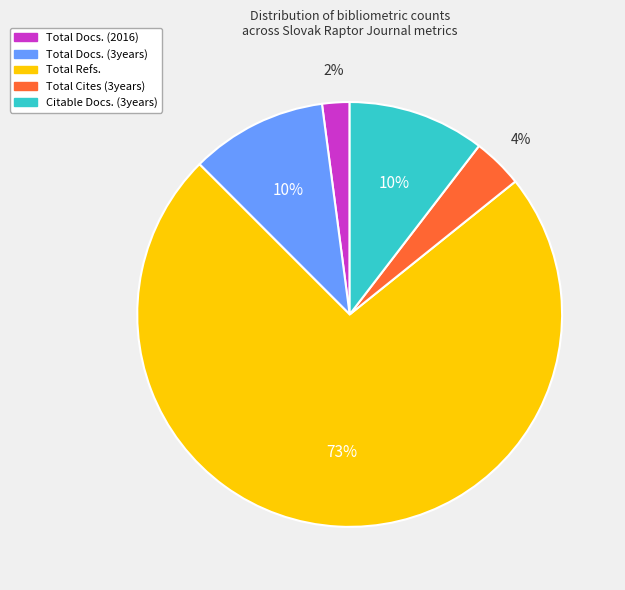

Combined, do Total Refs. and Total Docs. (3years) account for over 50%?

Yes